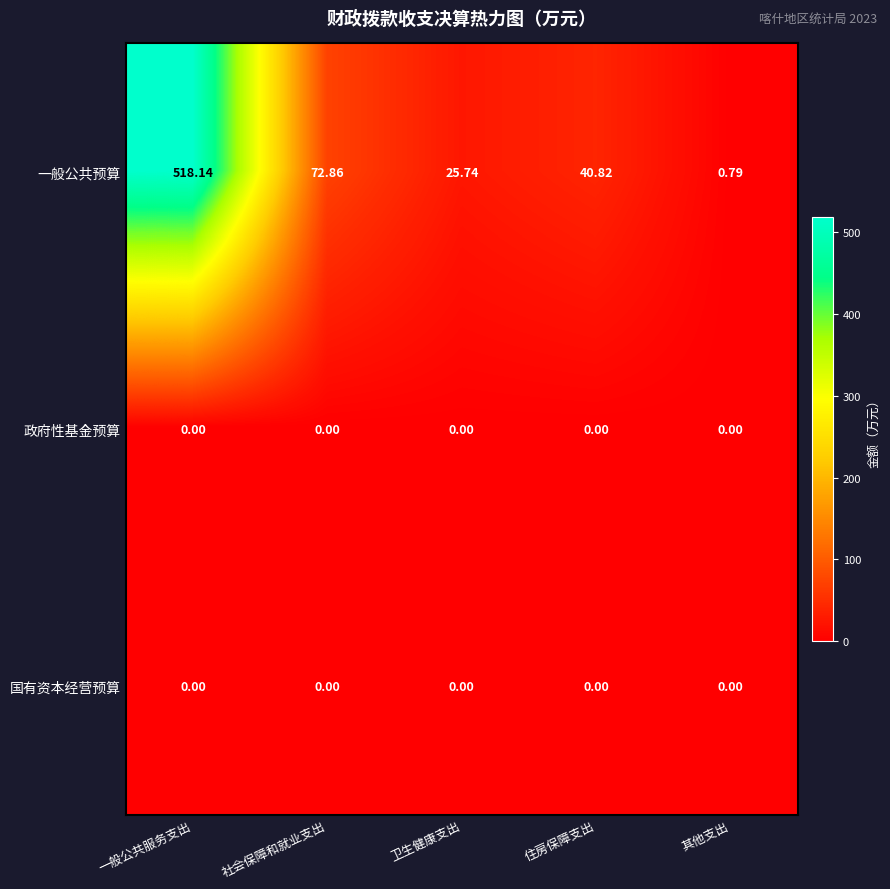

How many categories are shown in the chart?

5